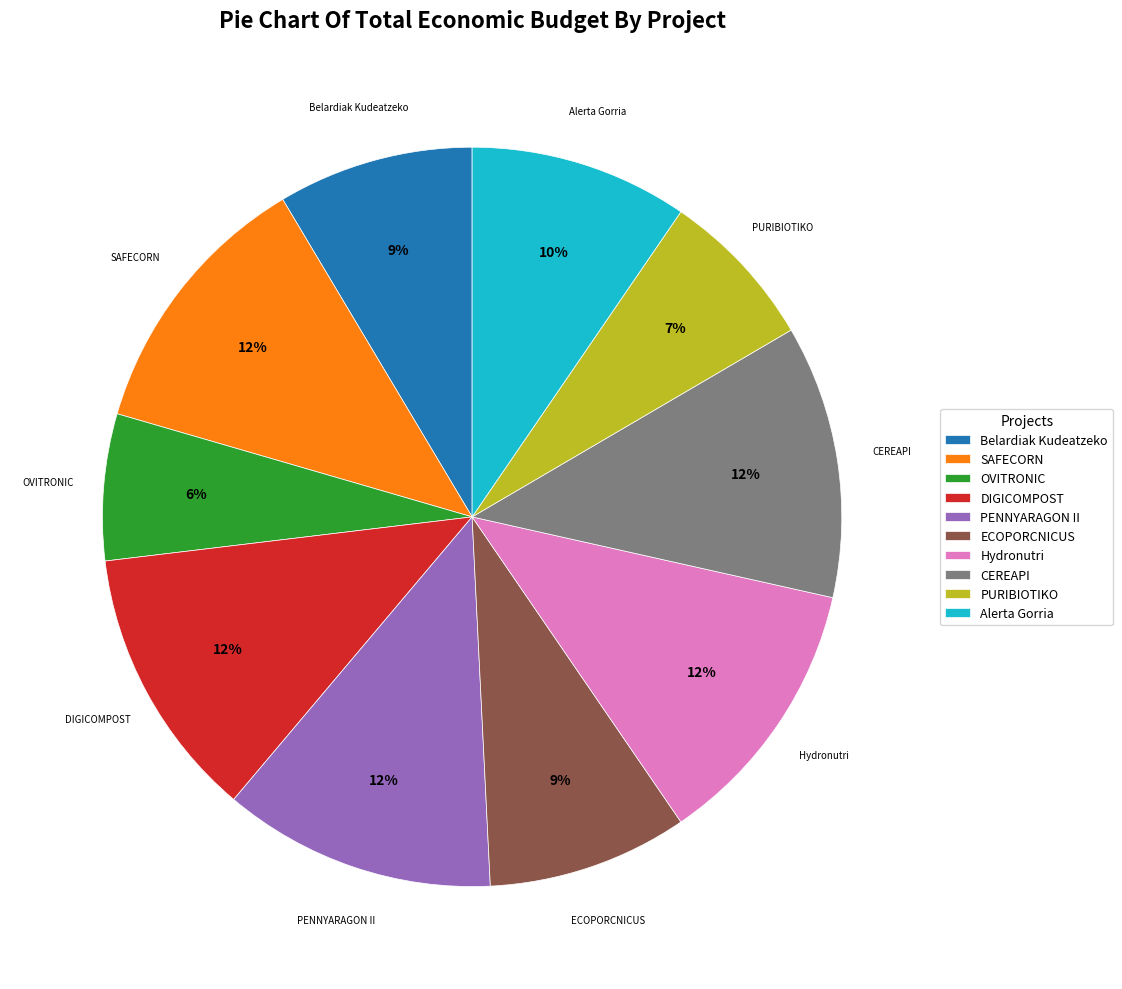

Is there any slice that represents more than half of the pie?

No